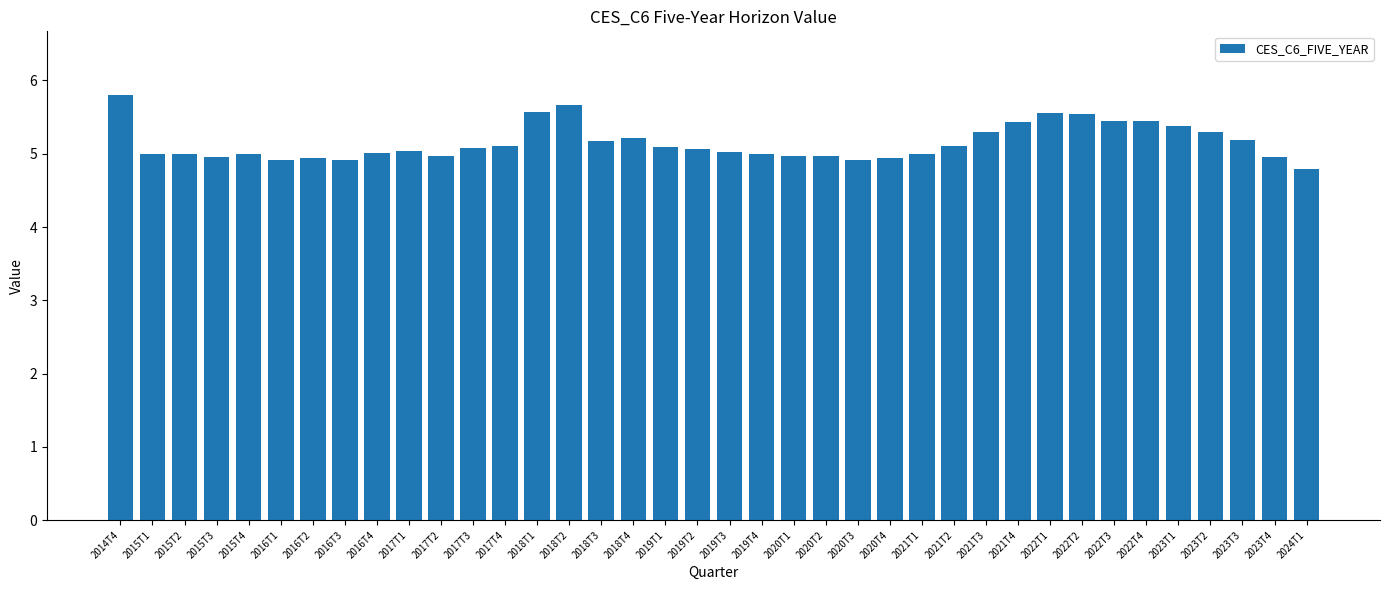

What is the change in value from 2018T2 to 2023T2?

-0.4